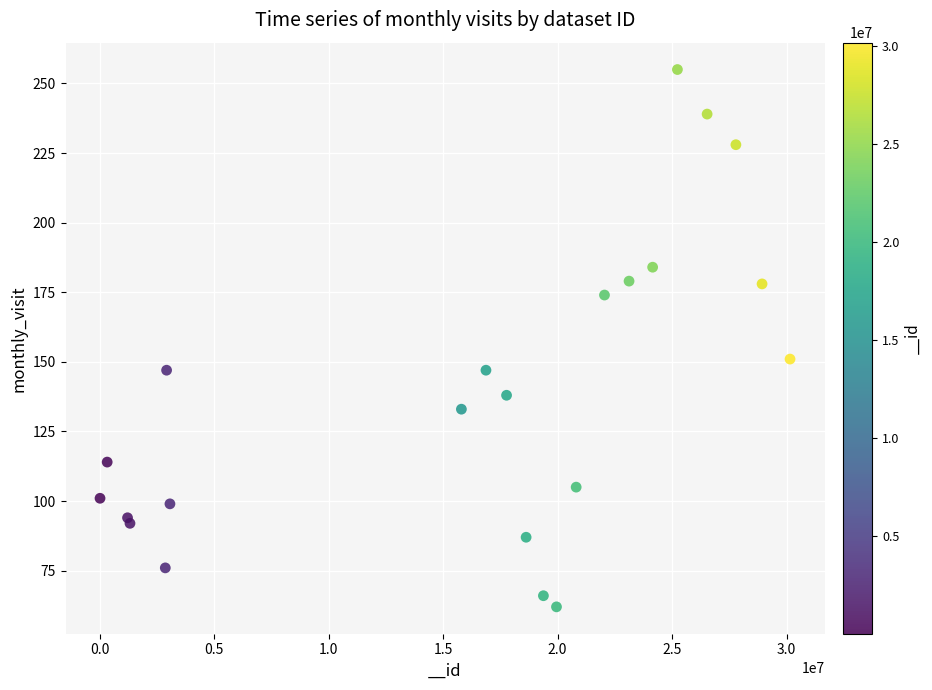

What Y value in the scatter plot is closest to 158?

151